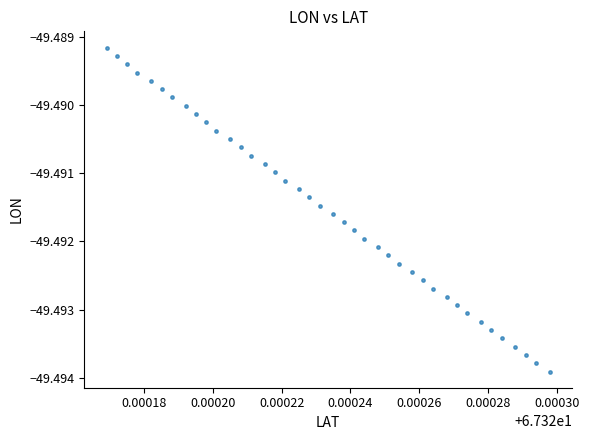

How many data points are displayed?

40